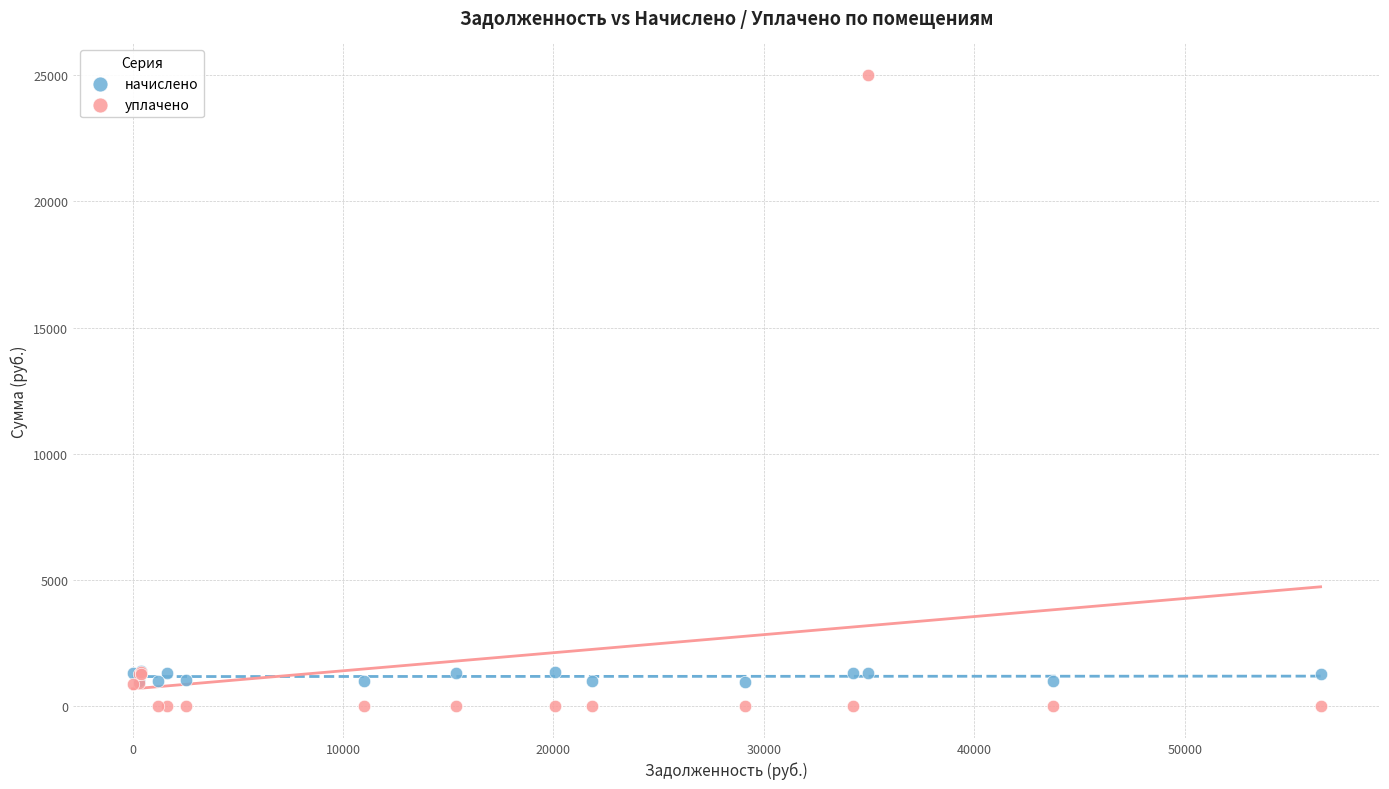

What are all the series names shown in the legend?

начислено, уплачено